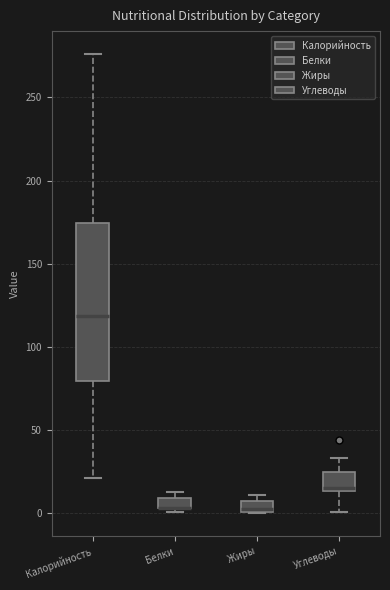

Where does the median line of the box for Жиры sit on the y-axis? The values are not printed on the chart, so give them approximately, as read against the axis.

5